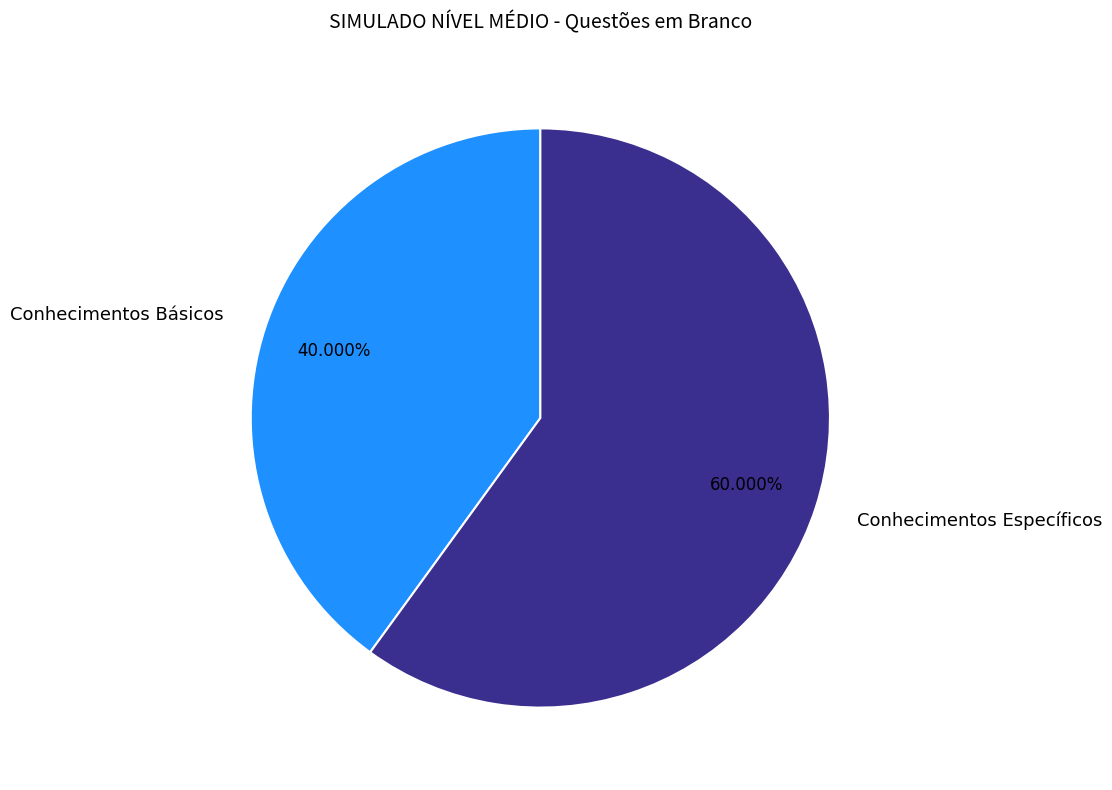

To the nearest percent, what is the combined percentage of Conhecimentos Específicos and Conhecimentos Básicos?

100%